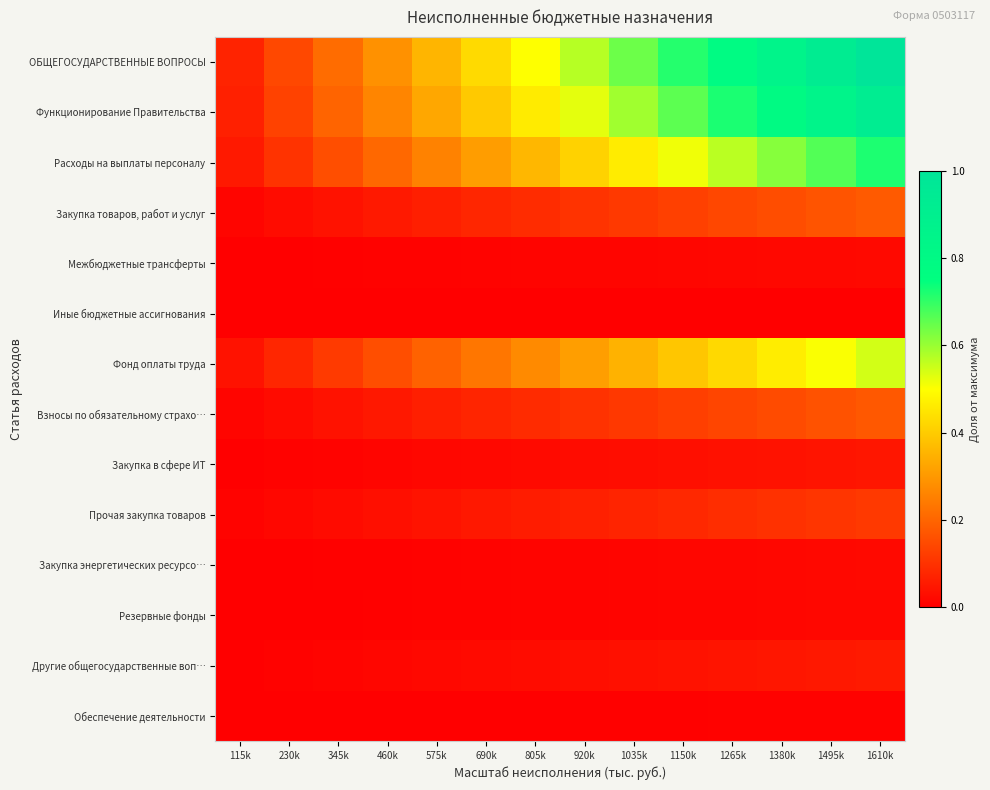

Which series has the largest range (max minus min)?

ОБЩЕГОСУДАРСТВЕННЫЕ ВОПРОСЫ